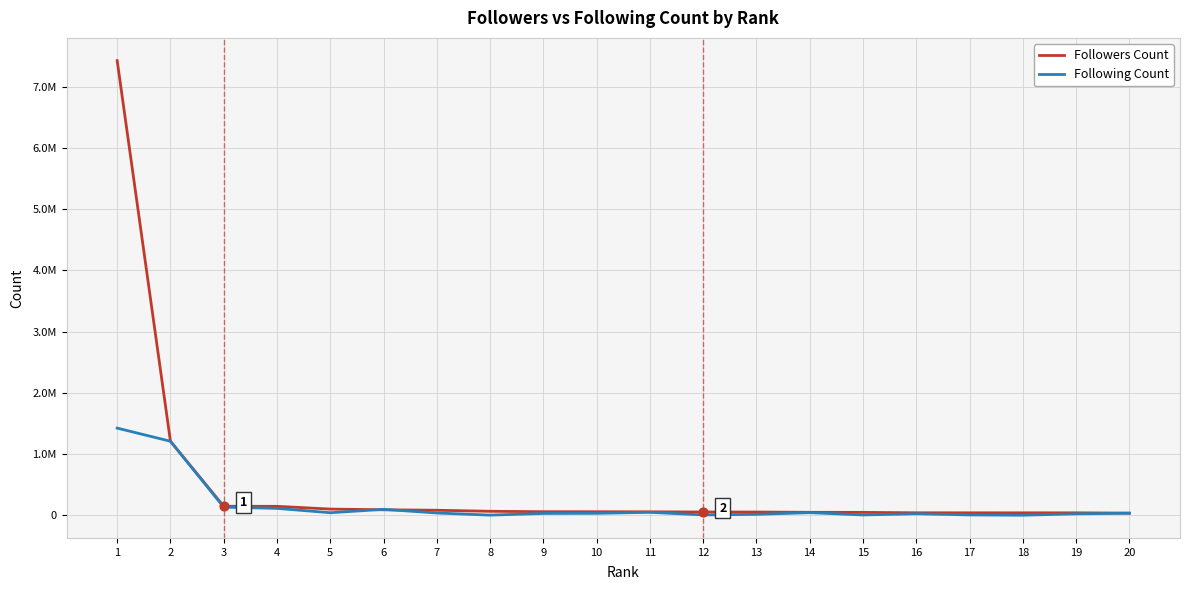

What are all the series names shown in the legend?

Followers Count, Following Count